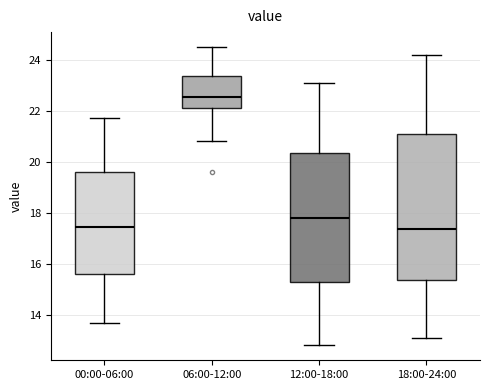

Reading left to right, transcribe this box plot: for each box, give where its median line is, the range the box spans, and where its two whiskers end, as read against the y-axis. The values are not printed on the chart, so give them approximately, as read against the axis.

00:00-06:00: median 17.4, box 15.6 to 19.6, whiskers 13.6 to 21.8
06:00-12:00: median 22.6, box 22.0 to 23.4, whiskers 20.8 to 24.6
12:00-18:00: median 17.8, box 15.2 to 20.4, whiskers 12.8 to 23.2
18:00-24:00: median 17.4, box 15.4 to 21.2, whiskers 13.2 to 24.2